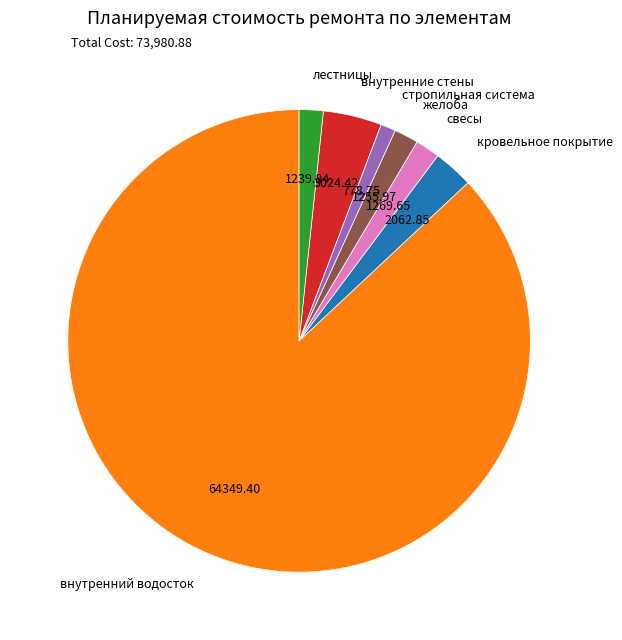

Does лестницы account for over 50% of the chart?

No